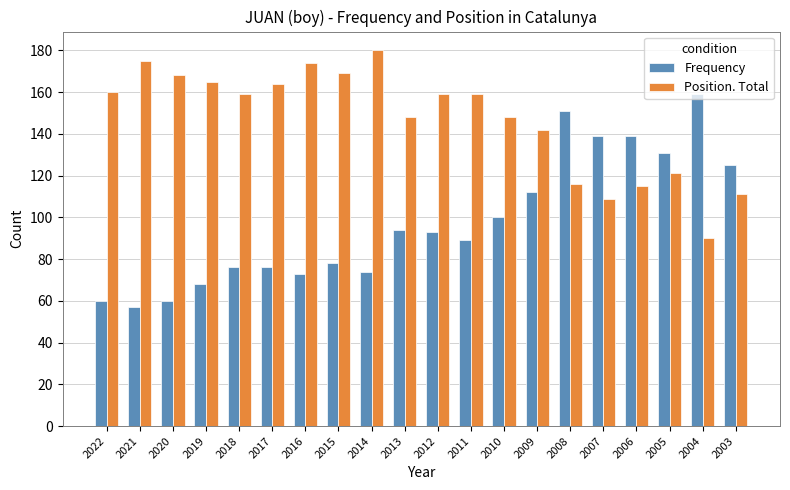

What is the difference between the maximum and minimum values in the Frequency series?

102